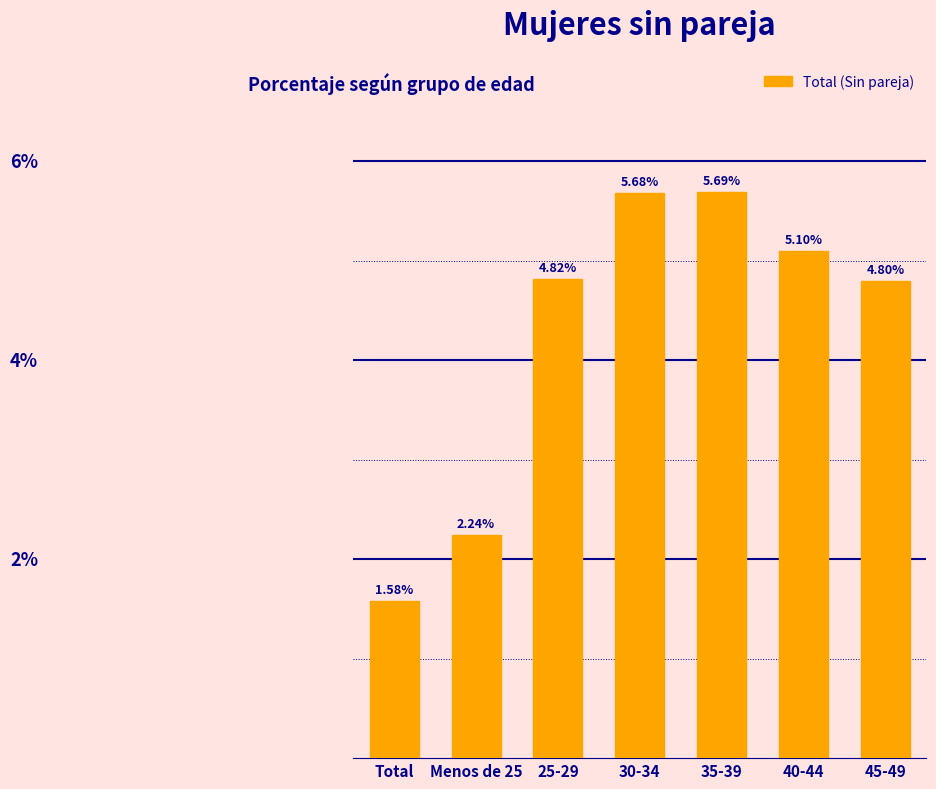

List the labels in order of value, smallest first.

Total, Menos de 25, 45-49, 25-29, 40-44, 30-34, 35-39